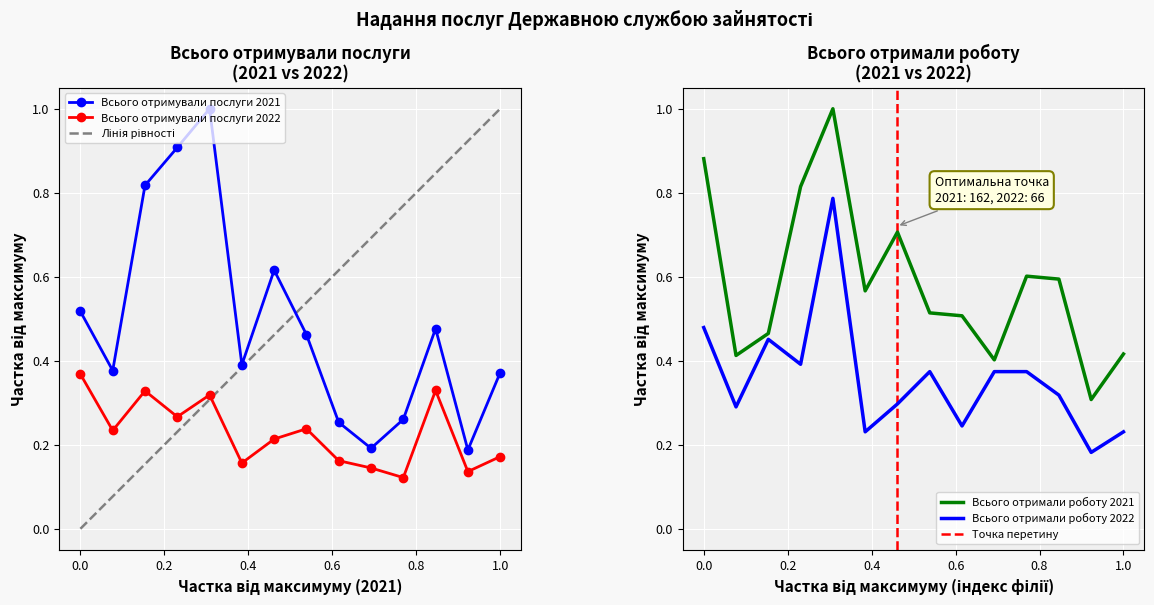

Which series has the widest spread of values?

Всього отримували послуги 2021